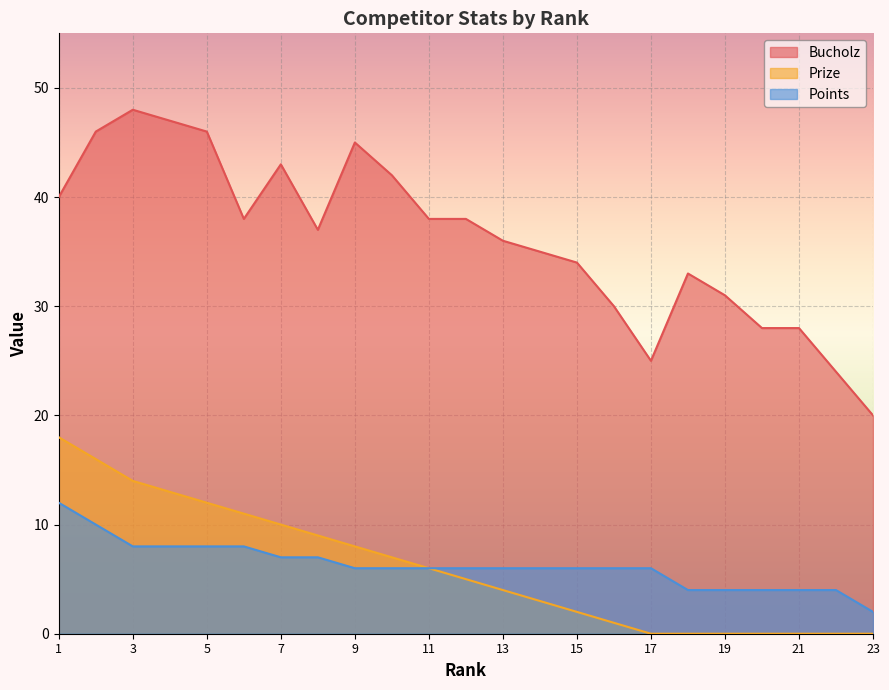

List the series in order of their peak value, lowest first.

Points, Prize, Bucholz